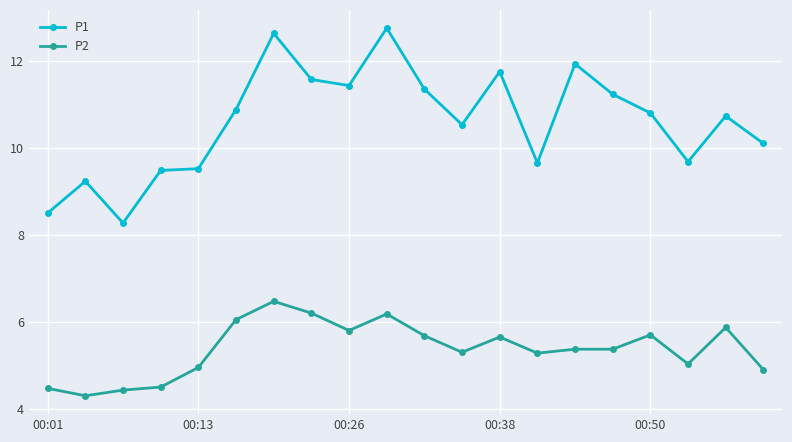

Which series has the widest spread of values?

P1